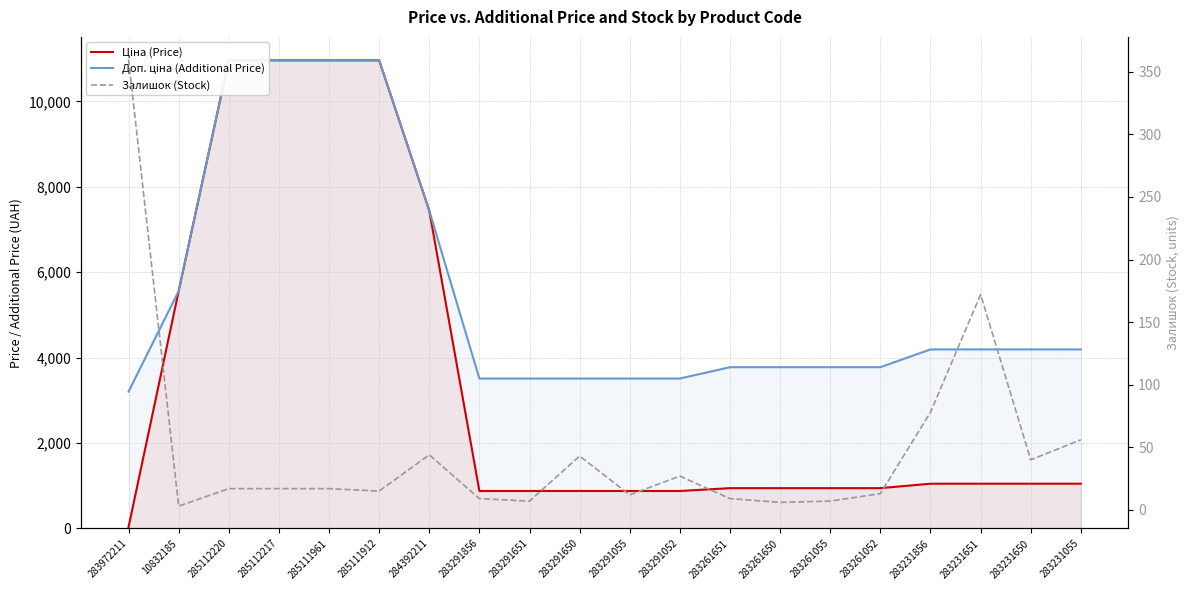

What is the average value of the Залишок (Stock) series?

47.6